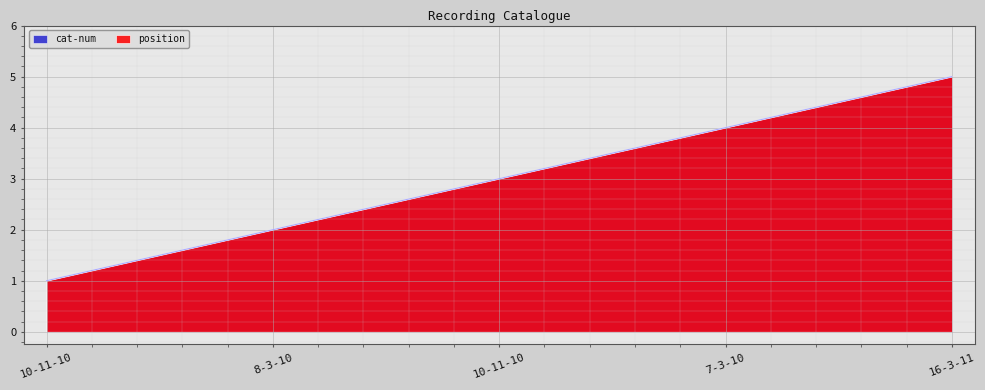

How many lines are shown in the chart?

2